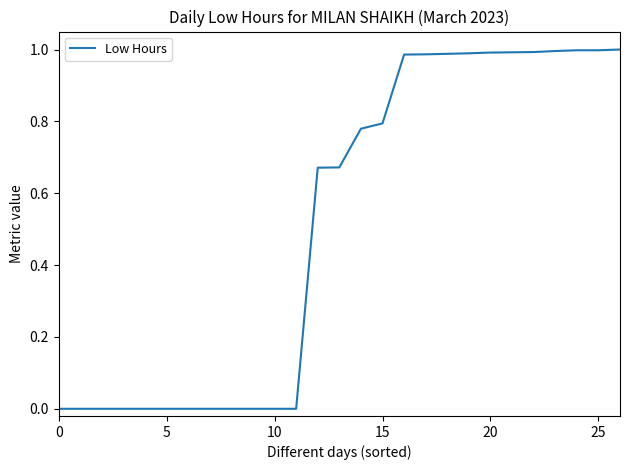

What is the sum of all values?

13.8